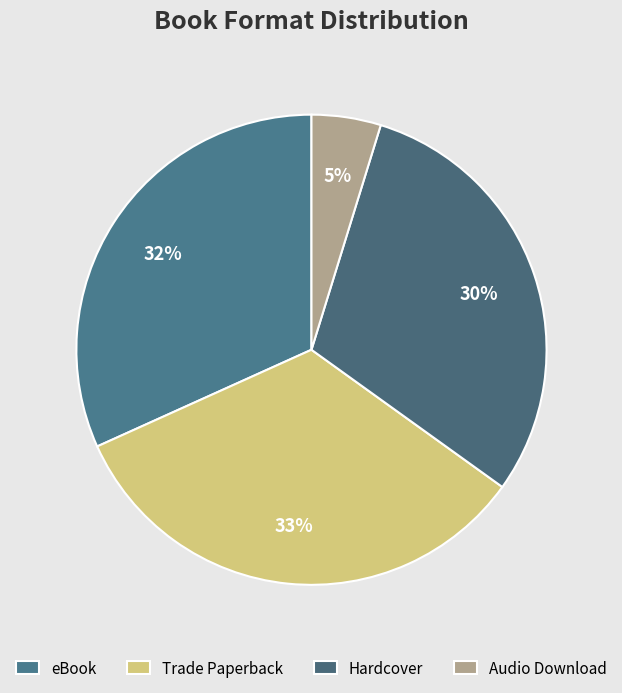

The eBook slice represents 32% of the pie. True or false?

True